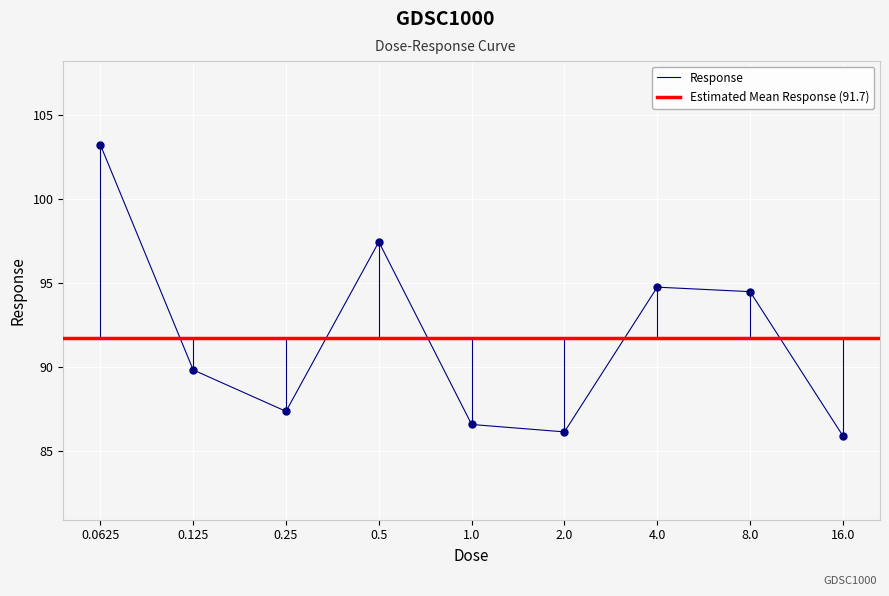

What is the label of the 6th point from the right?

0.5